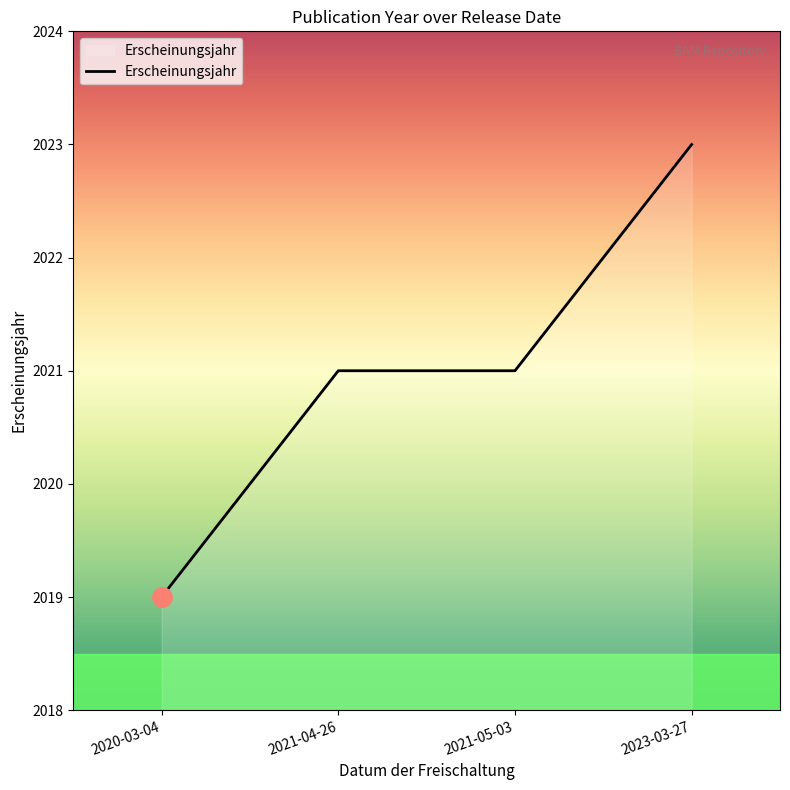

What position from the left is 2021-04-26?

2